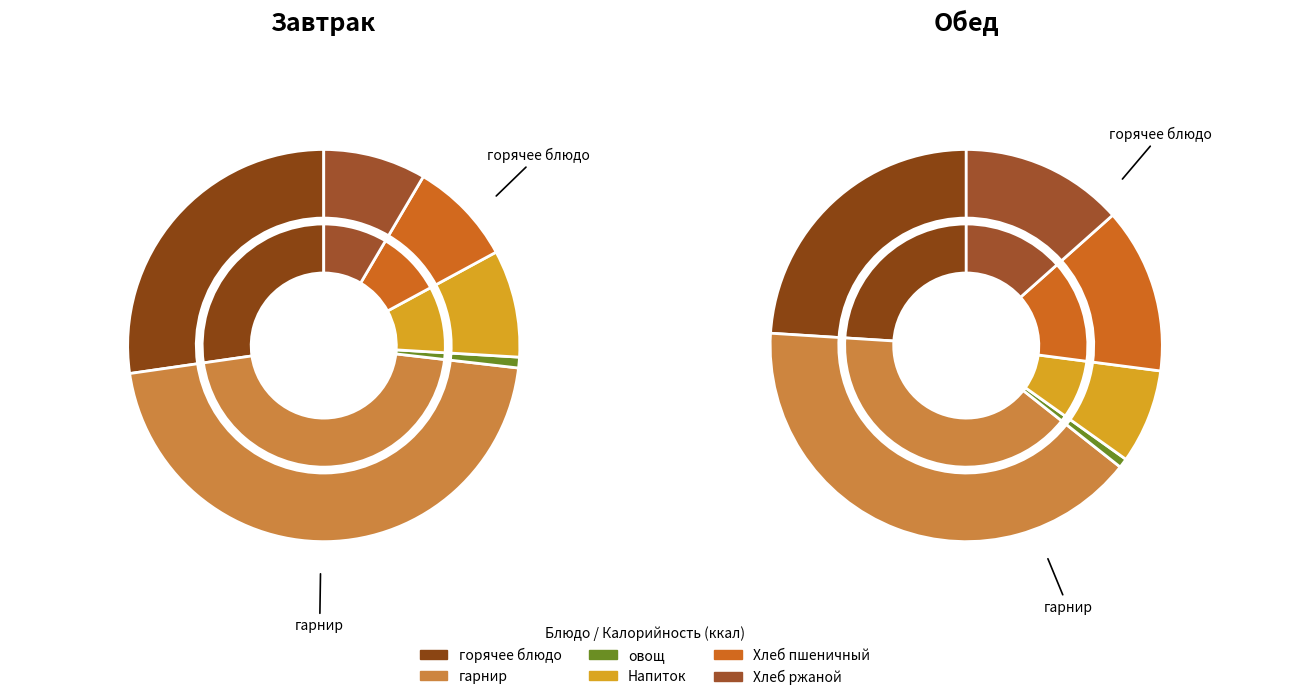

Rank the series by their maximum value, from highest to lowest.

Завтрак, Обед